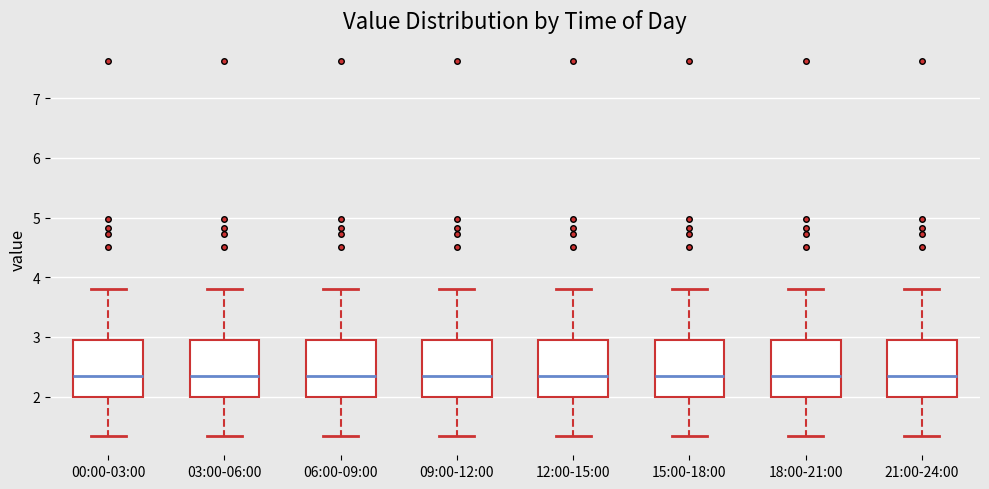

Where is the lower edge of the box for 06:00-09:00 on the y-axis? The values are not printed on the chart, so give them approximately, as read against the axis.

2.0